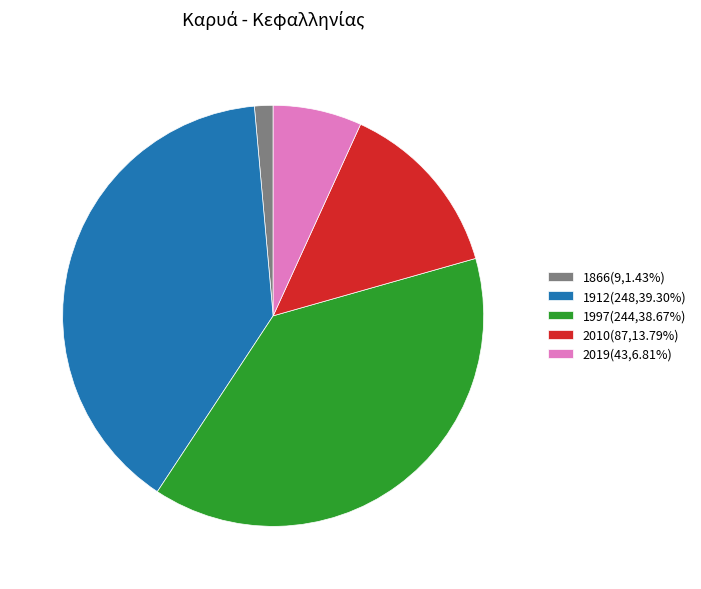

Approximately how many times larger is the value at 1997(244,38.67%) compared to 2019(43,6.81%)?

5.7